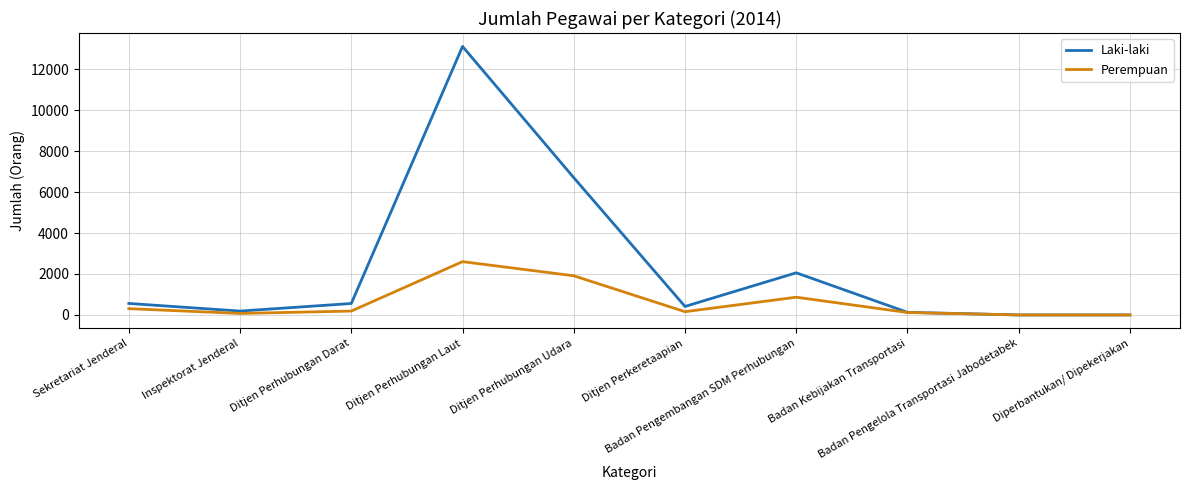

What is the highest value of the Laki-laki series?

13106